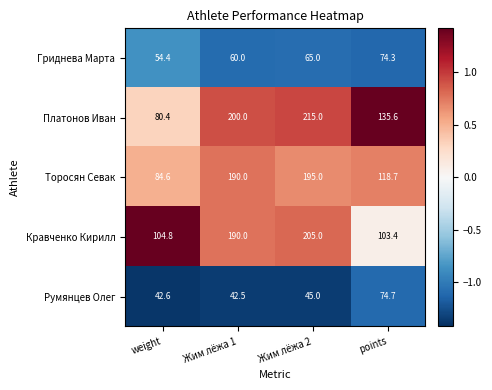

Which series has the largest range (max minus min)?

Платонов Иван